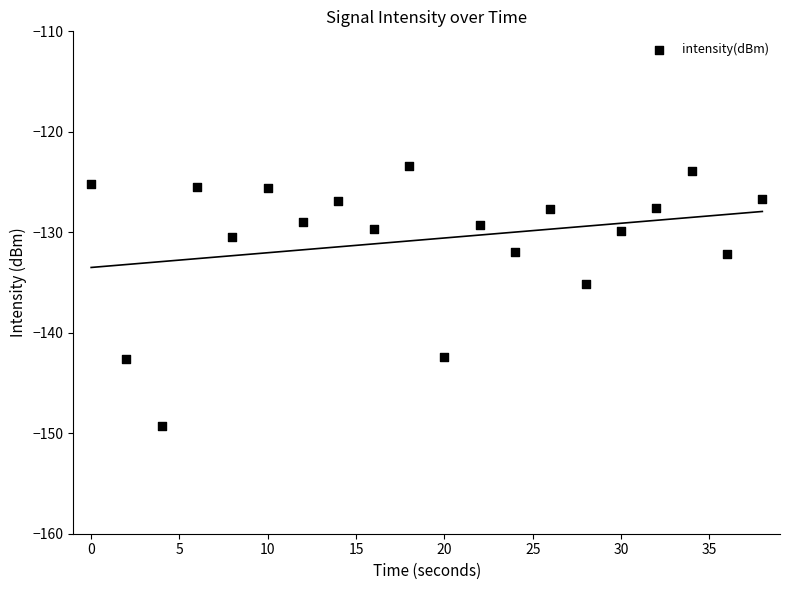

What is the range of X values (max minus min)?

38.0